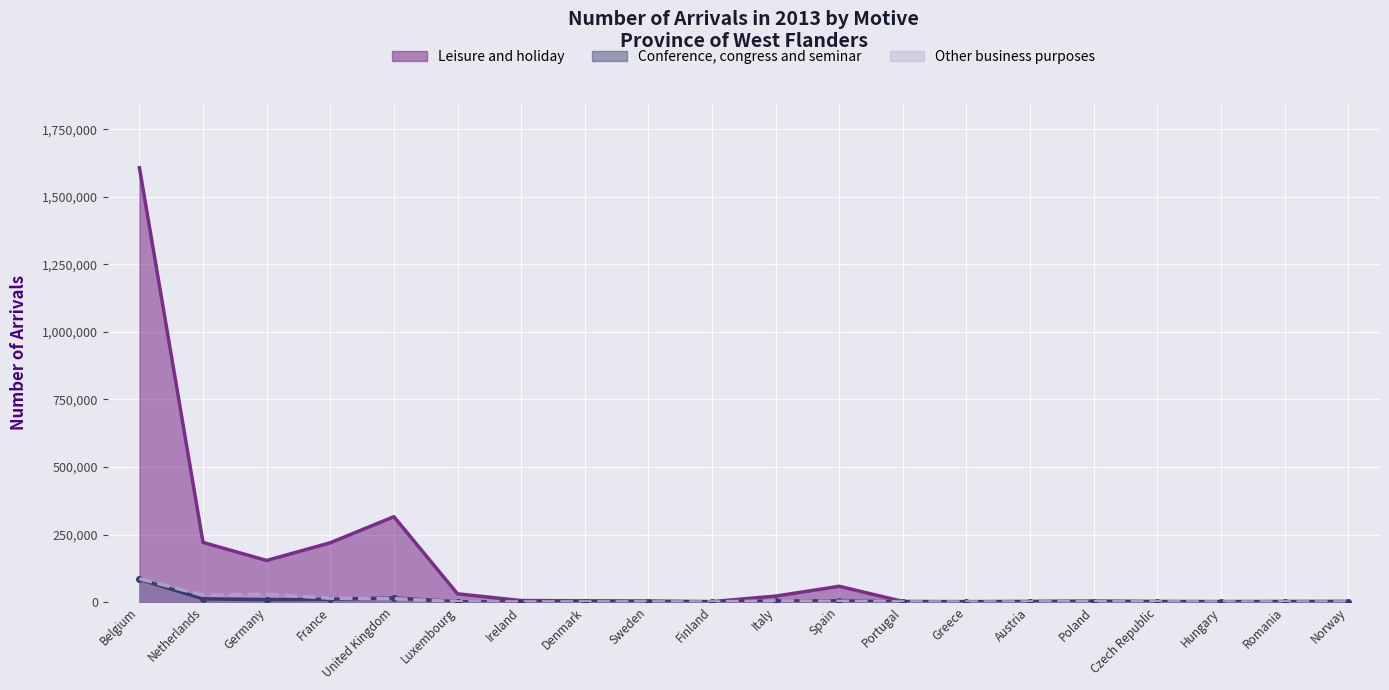

What is the sum of all Conference, congress and seminar values?

143944